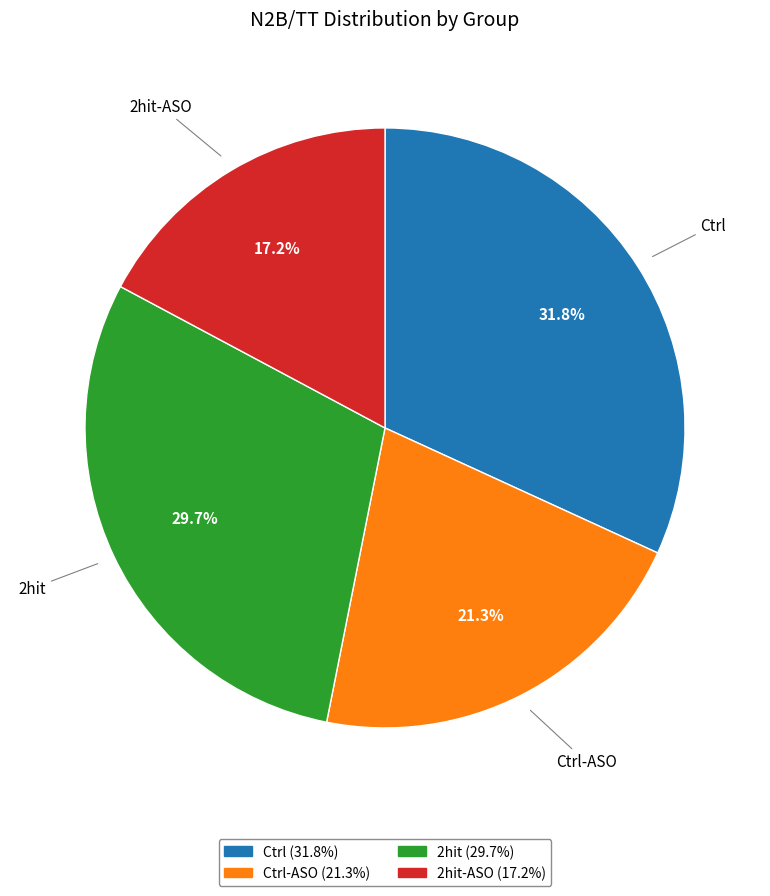

How many segments does this pie chart have?

4